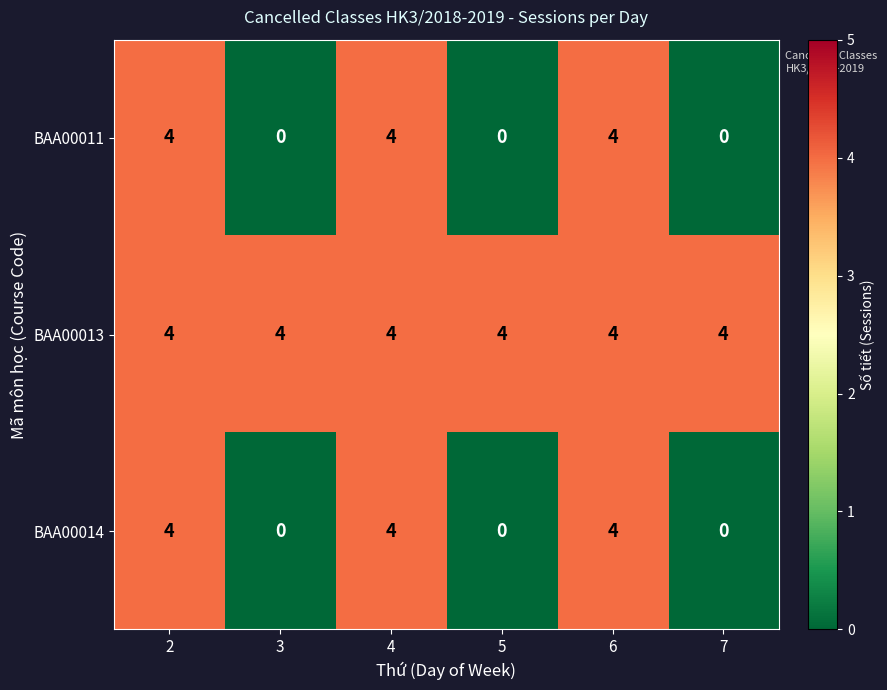

What is the average value of the BAA00013 series?

4